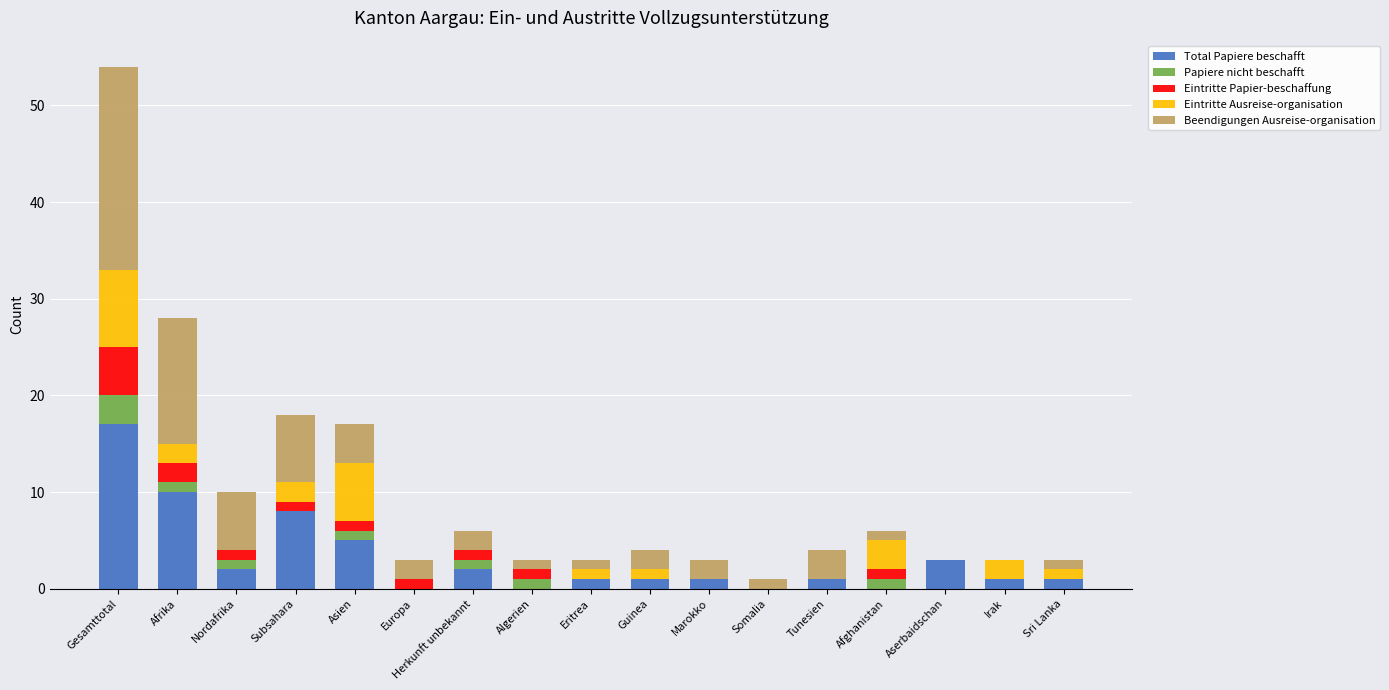

At which label does Total Papiere beschafft first exceed 1?

Gesamttotal